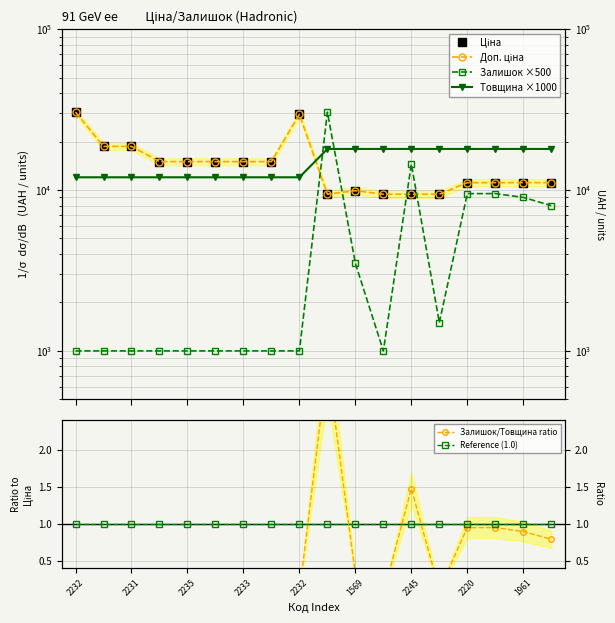

List the series in order of their peak value, lowest first.

Reference (1.0), Залишок/Товщина ratio, Товщина ×1000, Залишок ×500, Ціна, Доп. ціна